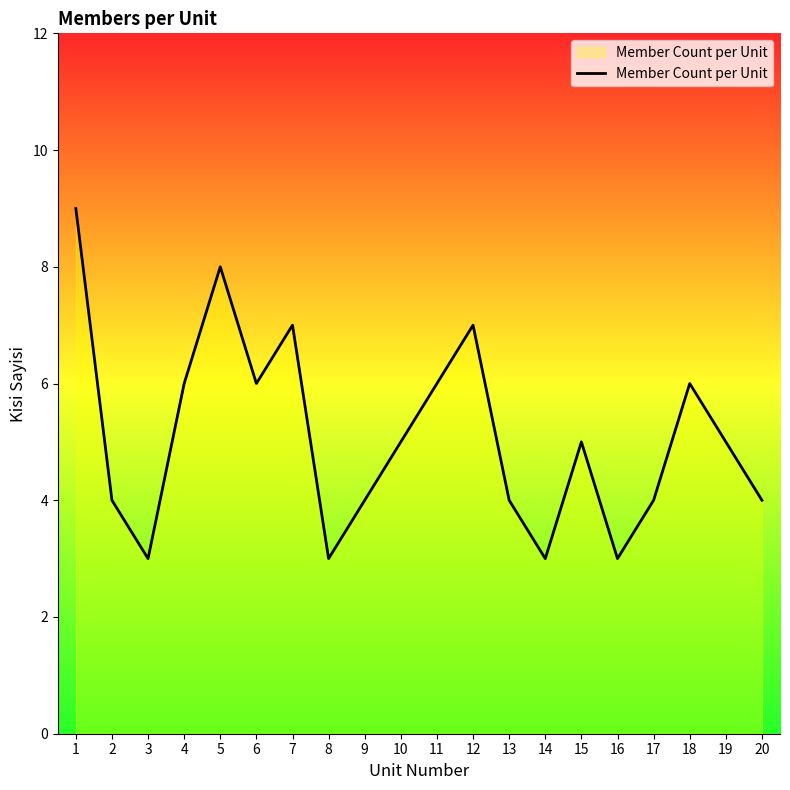

Reading left to right, list all the values displayed in this chart.

9	4	3	6	8	6	7	3	4	5	6	7	4	3	5	3	4	6	5	4